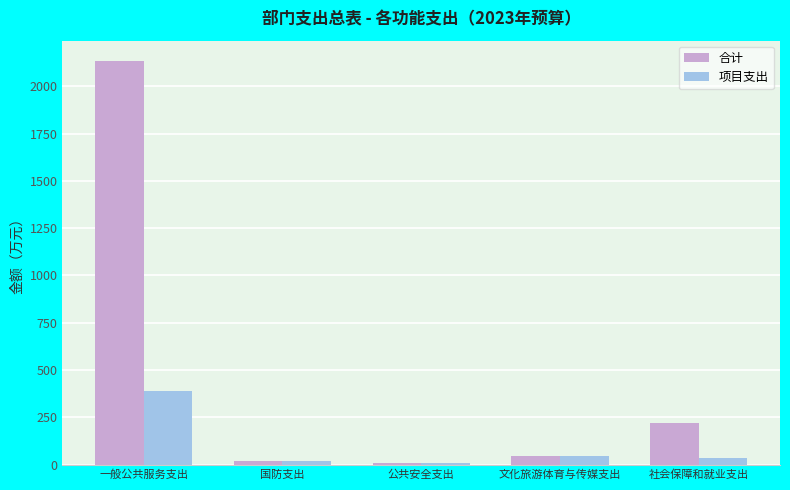

Is it true that 合计 equals 919.5 at 一般公共服务支出?

False